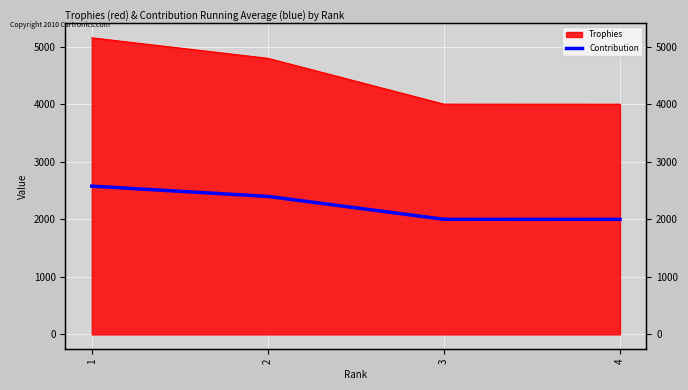

The value at 4 is 4001. True or false?

True